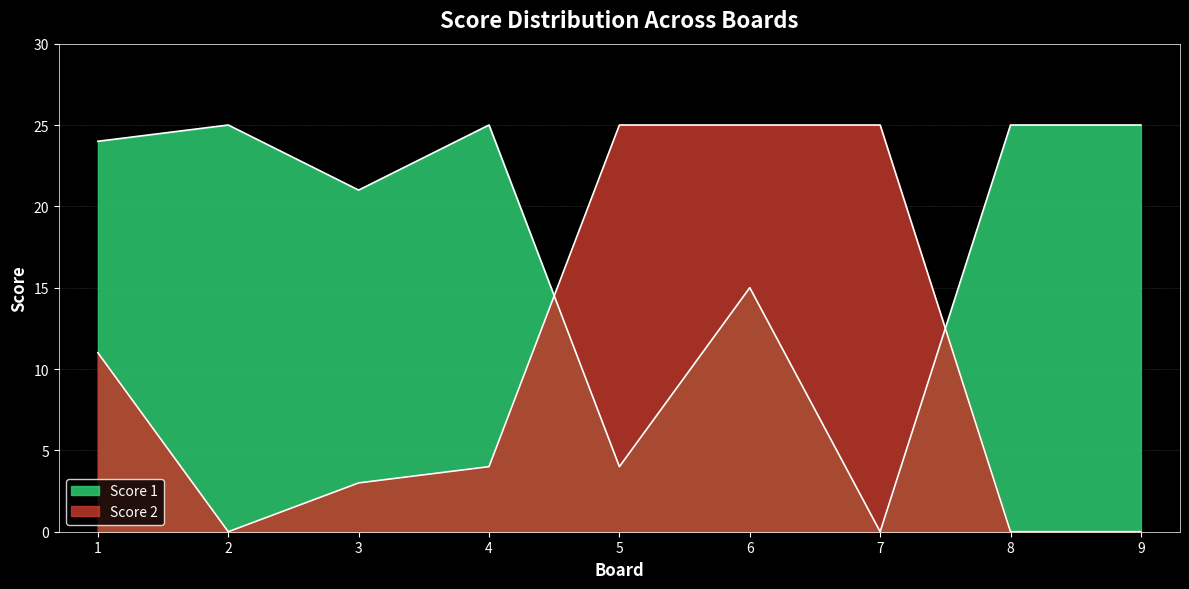

Rank the categories by Score 2 value from lowest to highest.

2, 8, 9, 3, 4, 1, 5, 6, 7